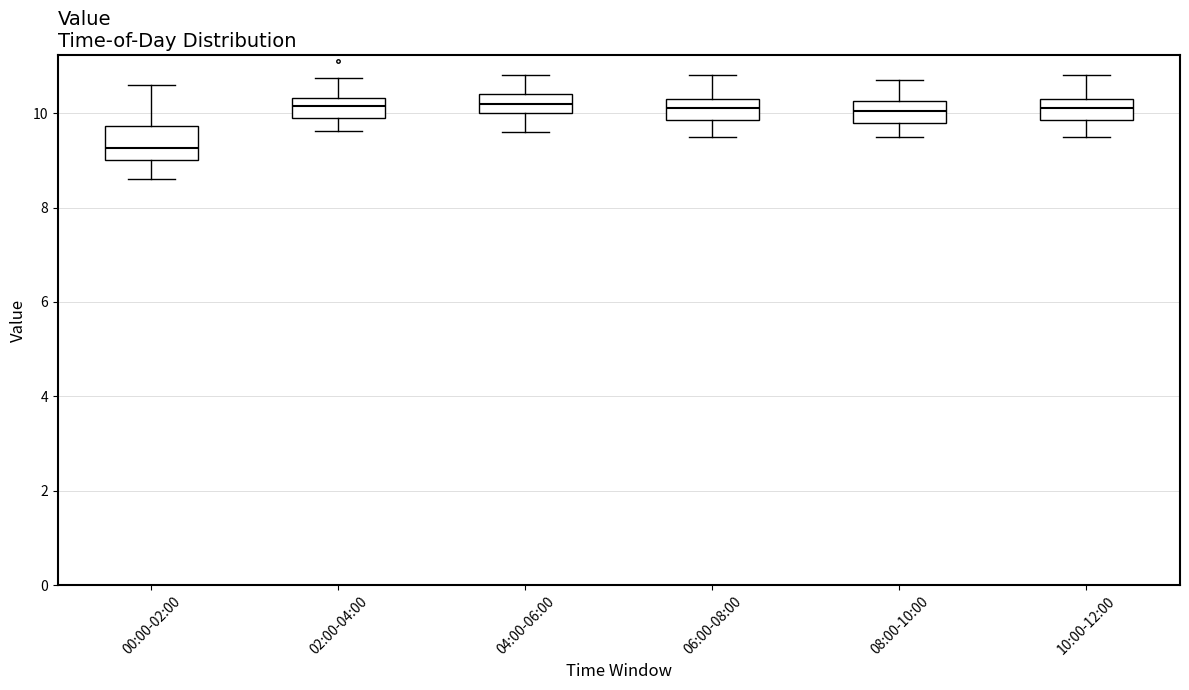

Where is the upper edge of the box for 02:00-04:00 on the y-axis? The values are not printed on the chart, so give them approximately, as read against the axis.

10.4